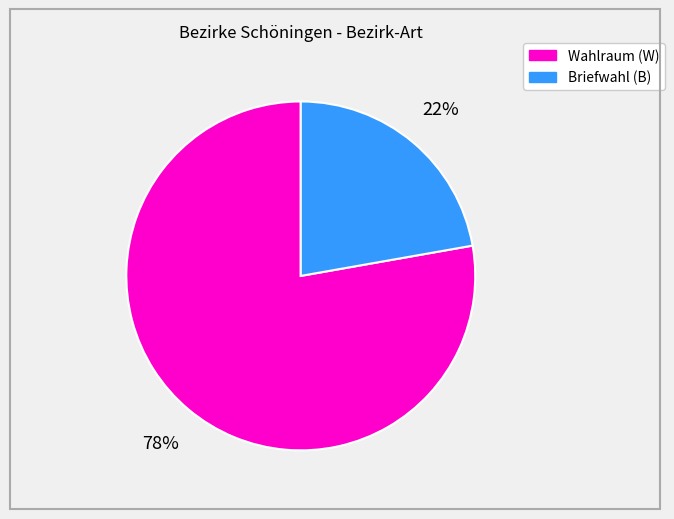

To the nearest percent, what portion does Wahlraum (W) represent?

78%